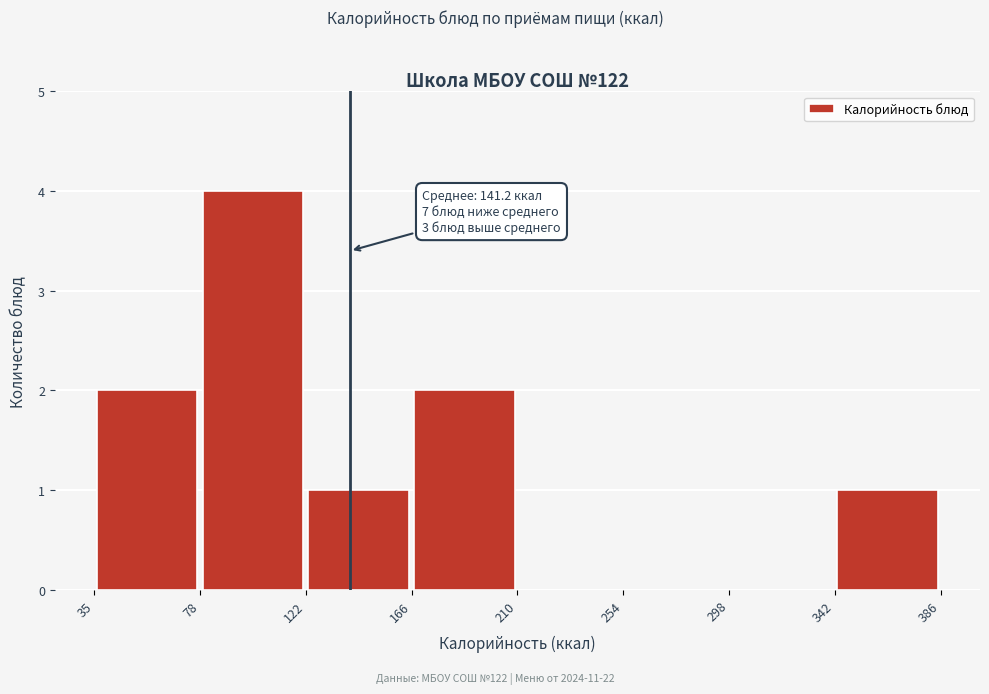

Over which range of the x-axis is the bar tallest?

78 to 122